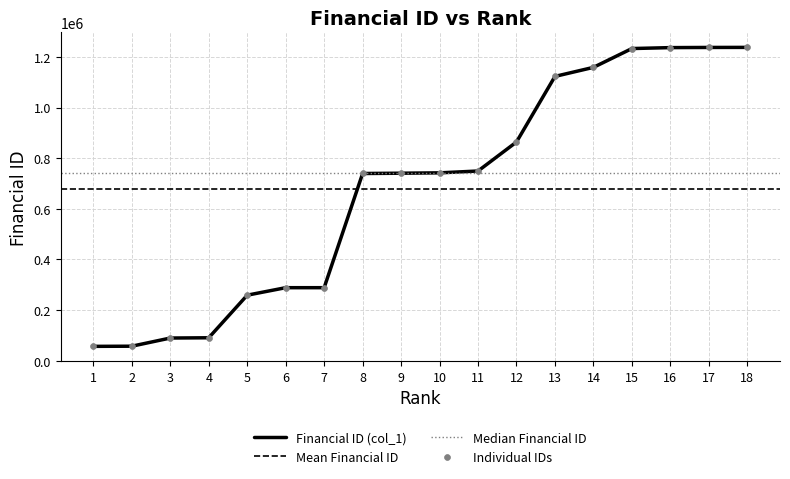

The value of Financial ID (col_1) at 13 is 704422. True or false?

False